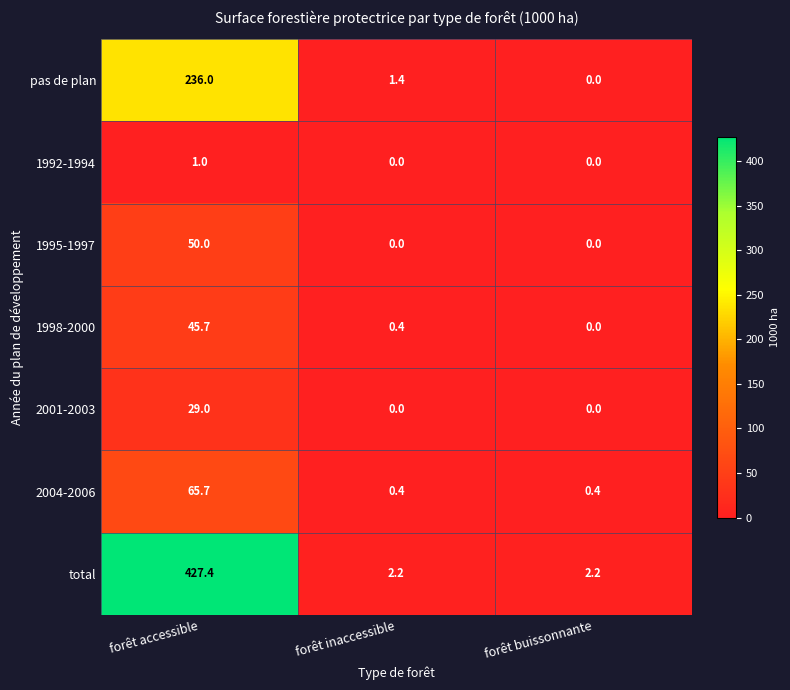

The value of 1992-1994 at forêt accessible is 1.0. True or false?

True